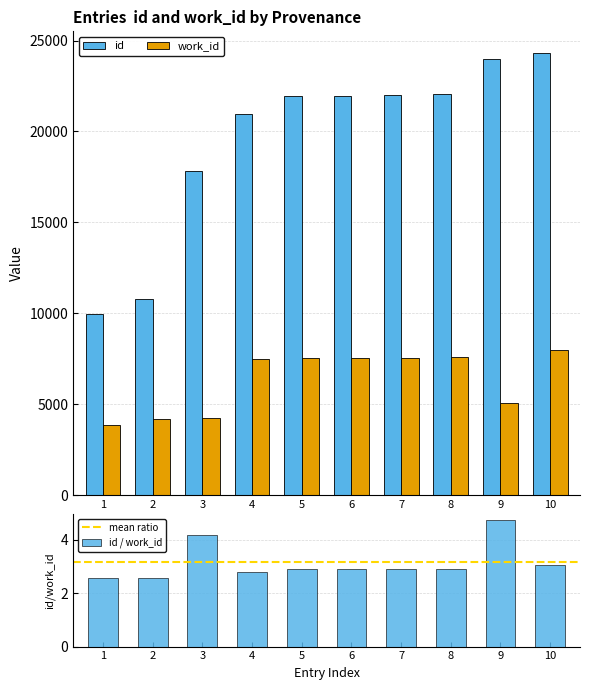

What value does the id series have at 9, to the nearest 10?

23980